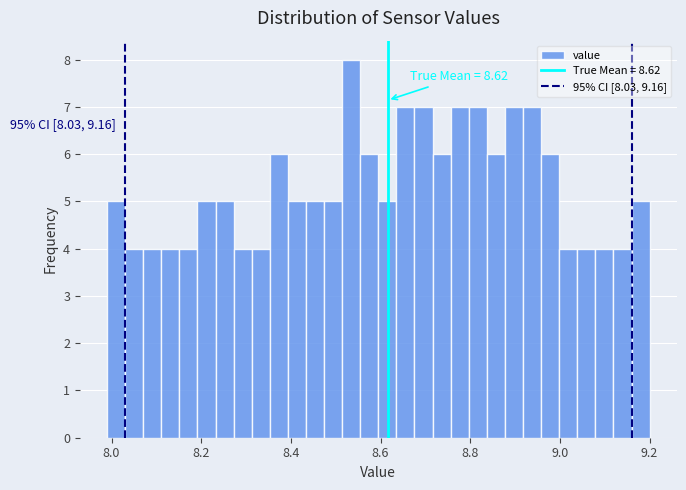

Read against the x-axis, roughly where is the centre of the tallest bar?

8.54